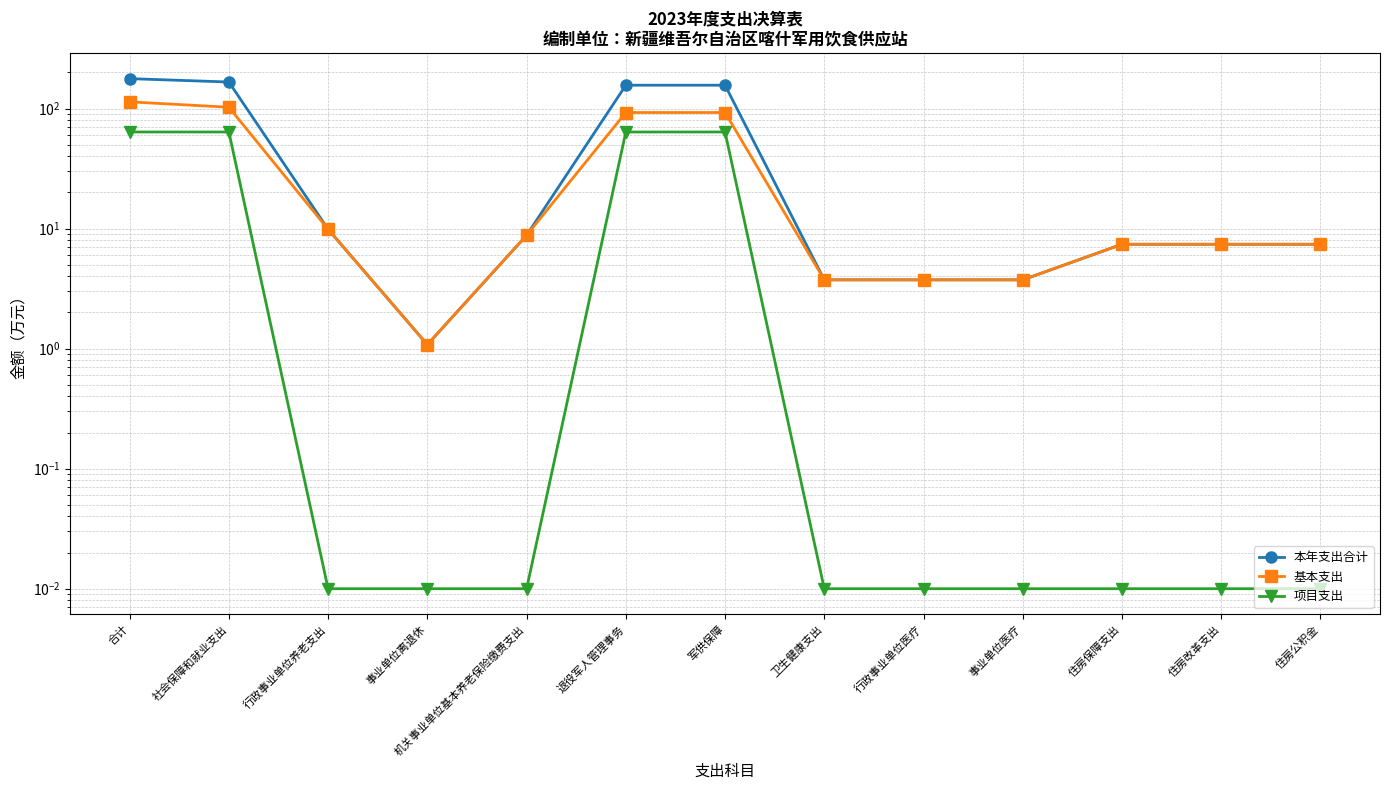

True or false: 本年支出合计 and 项目支出 cross at least once.

False